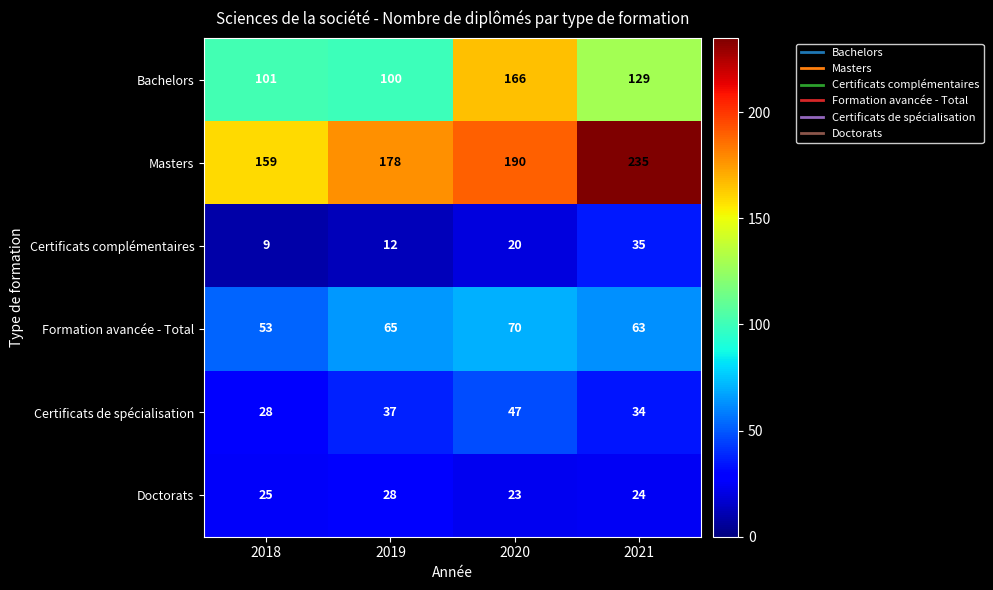

At 2021, list the series in order from largest to smallest.

Masters, Bachelors, Formation avancée - Total, Certificats complémentaires, Certificats de spécialisation, Doctorats